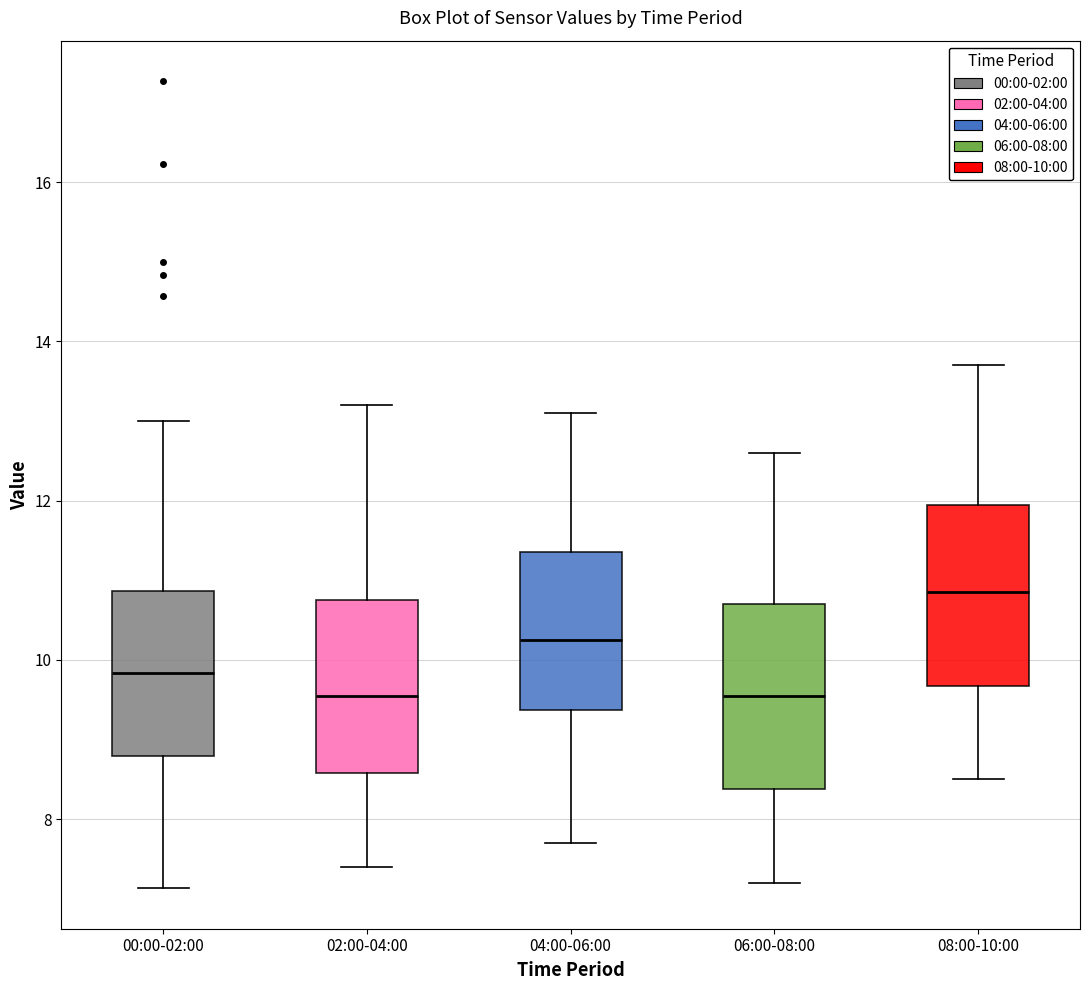

Reading left to right, read every box against the y-axis: the position of its median line, the range the box covers, and the ends of its whiskers. The values are not printed on the chart, so give them approximately, as read against the axis.

00:00-02:00: median 9.8, box 8.8 to 10.8, whiskers 7.2 to 13.0
02:00-04:00: median 9.6, box 8.6 to 10.8, whiskers 7.4 to 13.2
04:00-06:00: median 10.2, box 9.4 to 11.4, whiskers 7.8 to 13.2
06:00-08:00: median 9.6, box 8.4 to 10.8, whiskers 7.2 to 12.6
08:00-10:00: median 10.8, box 9.6 to 12.0, whiskers 8.6 to 13.8